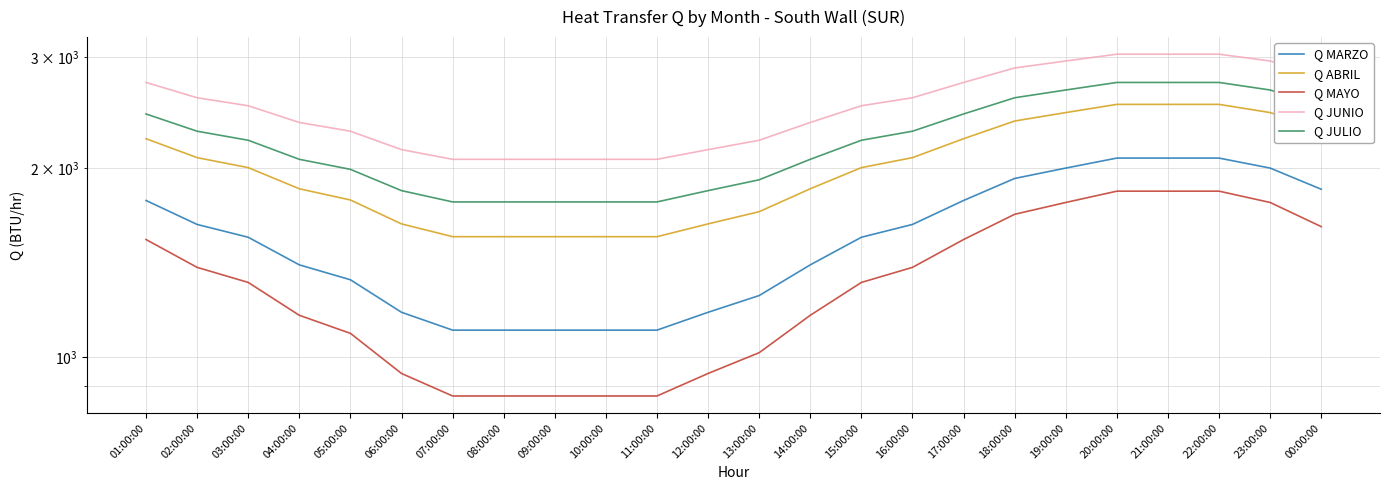

At which label is Q ABRIL closest to 2040?

03:00:00